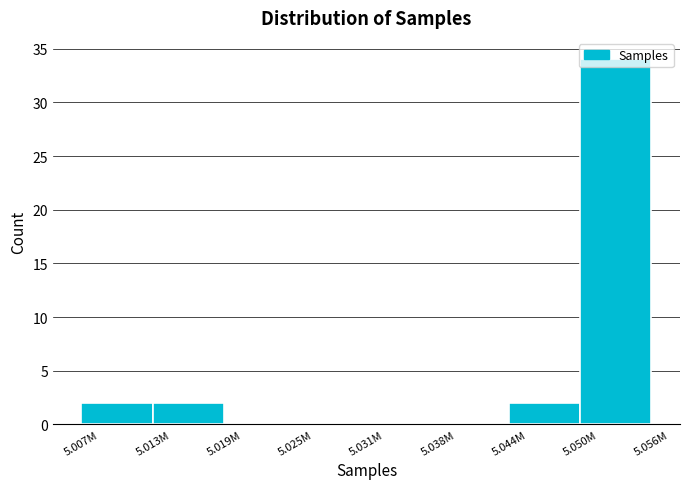

The chart shows a value of 15 at 5.050M. True or false?

False